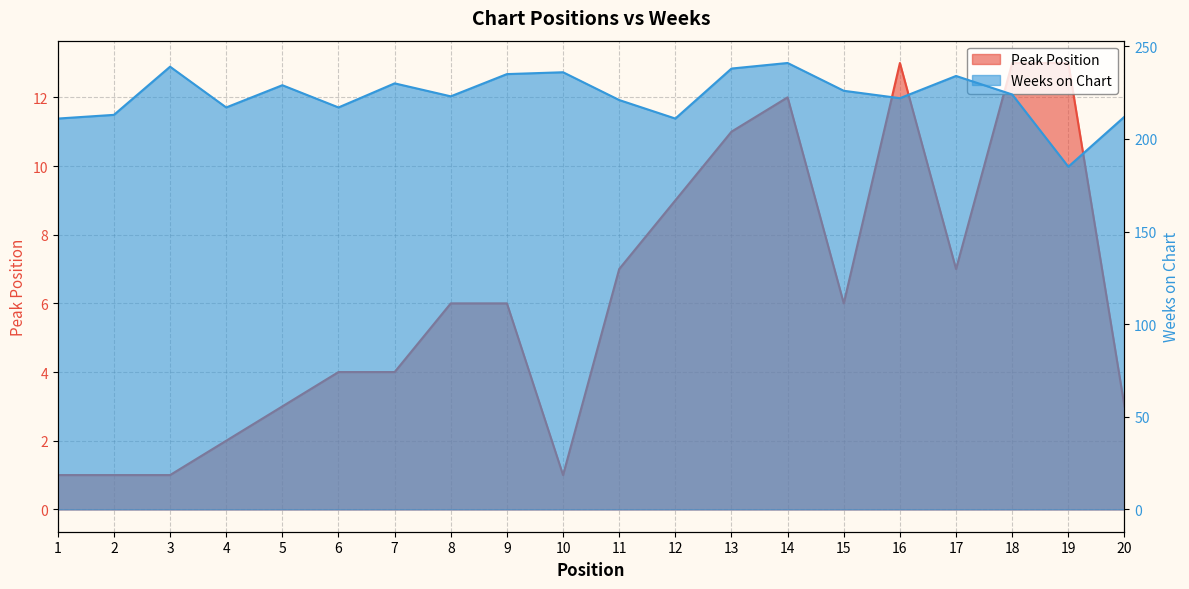

What is the value of the Peak Position point at the 18th from the left?

13